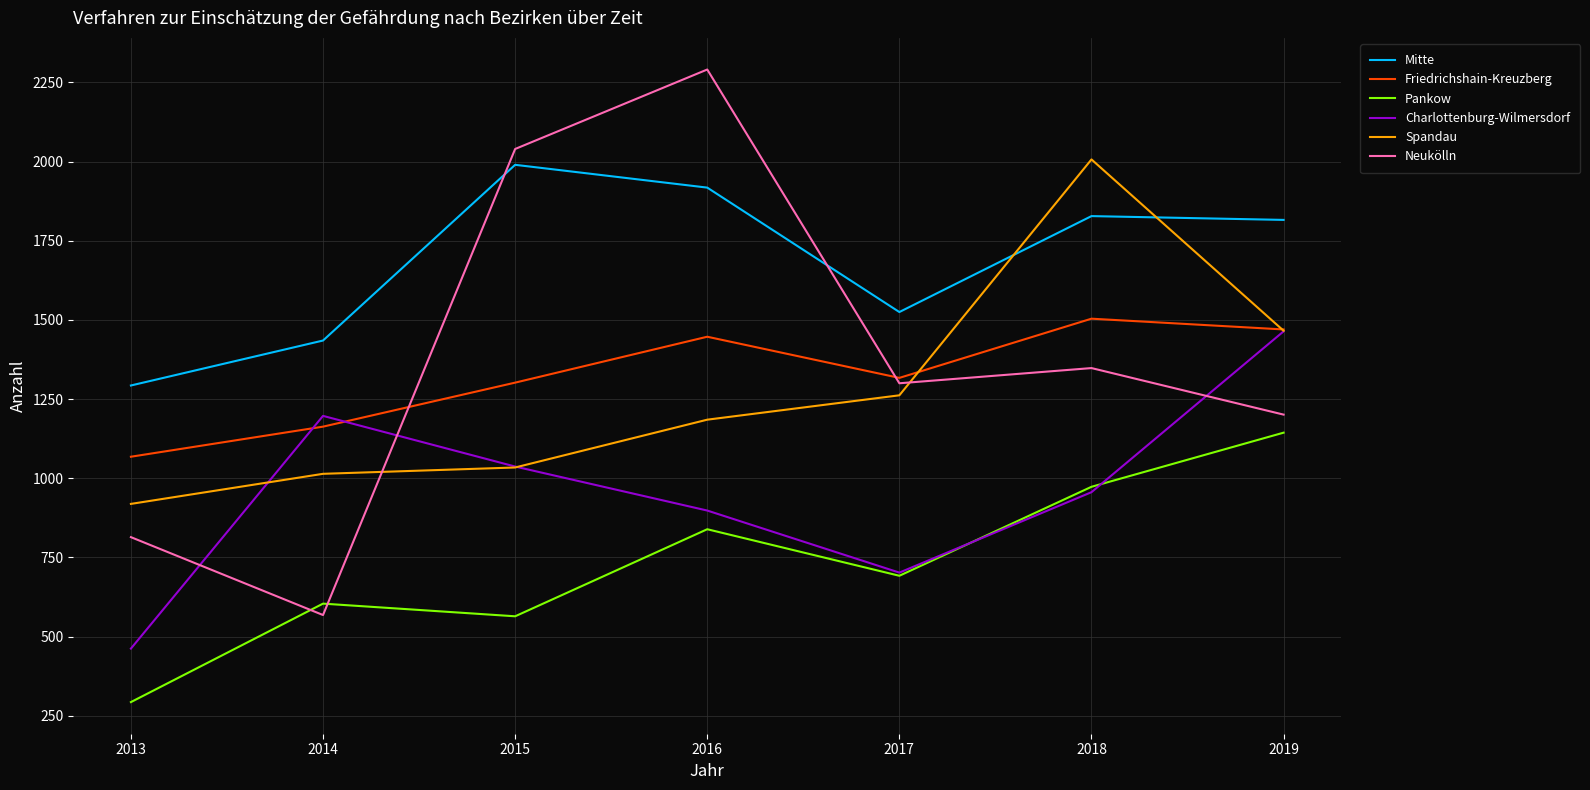

True or false: Mitte and Charlottenburg-Wilmersdorf intersect in this chart.

False